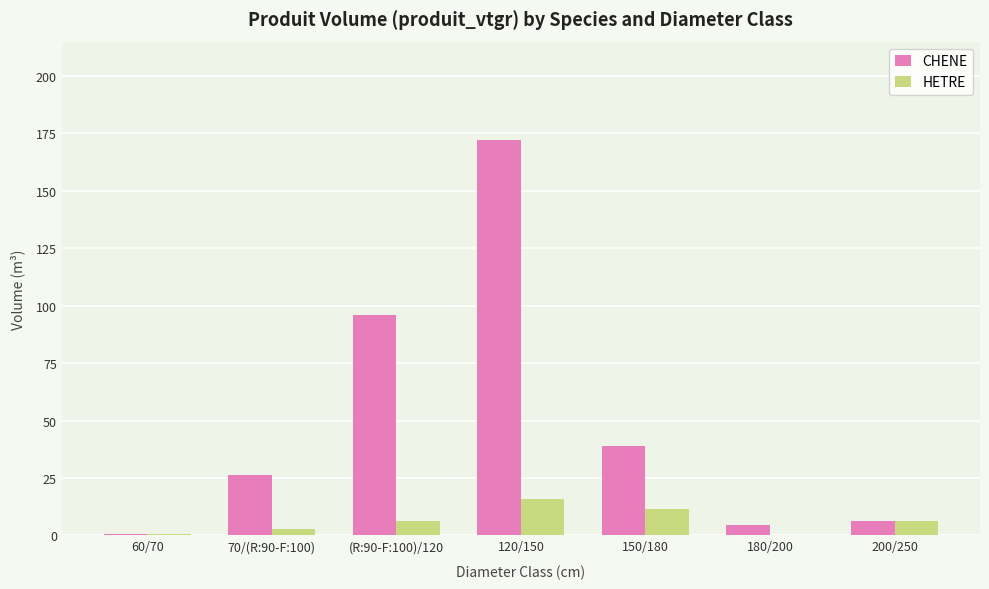

Where is CHENE nearest to the value 86?

(R:90-F:100)/120